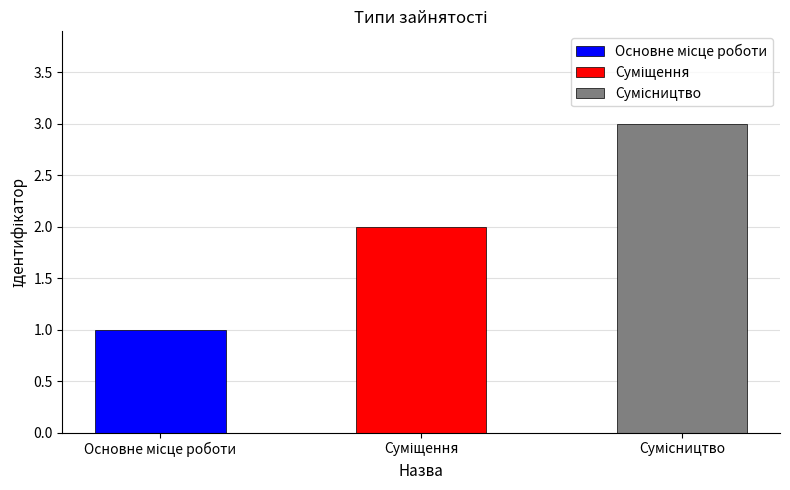

What is the difference between the maximum and second lowest values?

1